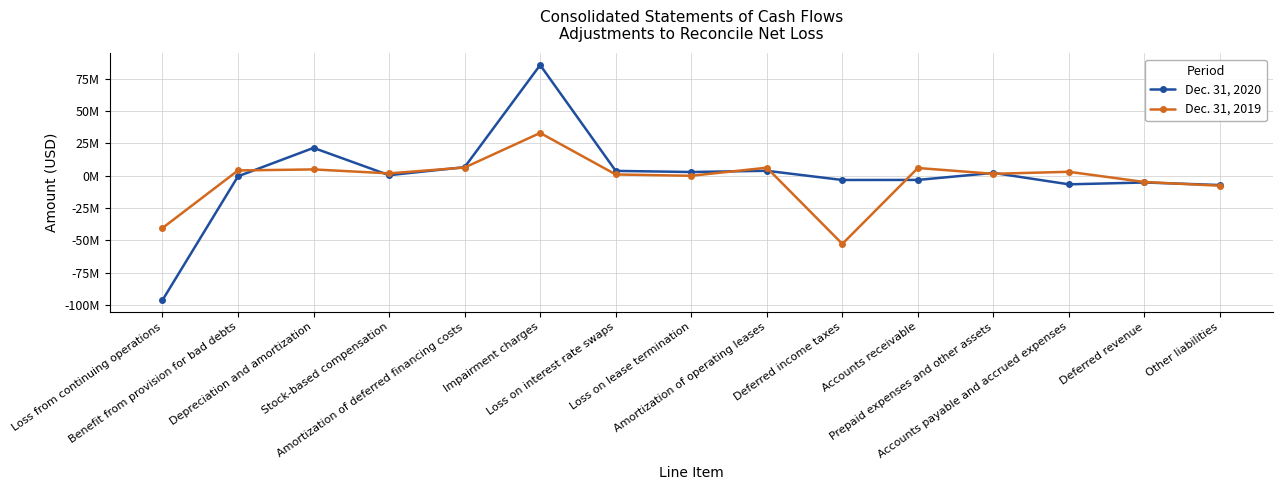

At which label does Dec. 31, 2020 first exceed 471000?

Depreciation and amortization